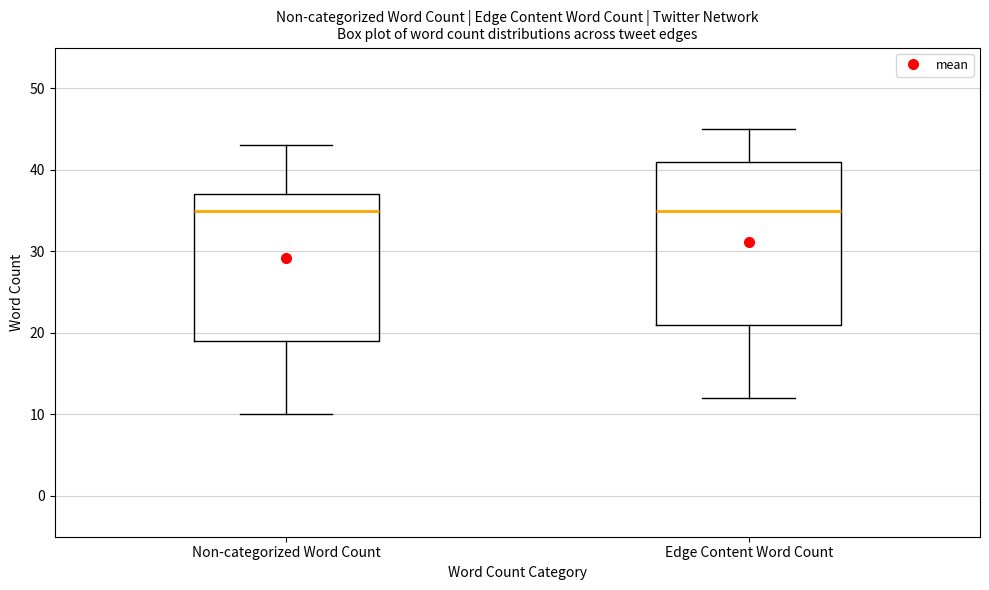

Reading left to right, transcribe this box plot: for each box, give where its median line is, the range the box spans, and where its two whiskers end, as read against the y-axis. The values are not printed on the chart, so give them approximately, as read against the axis.

Non-categorized Word Count: median 35, box 19 to 37, whiskers 10 to 43
Edge Content Word Count: median 35, box 21 to 41, whiskers 12 to 45